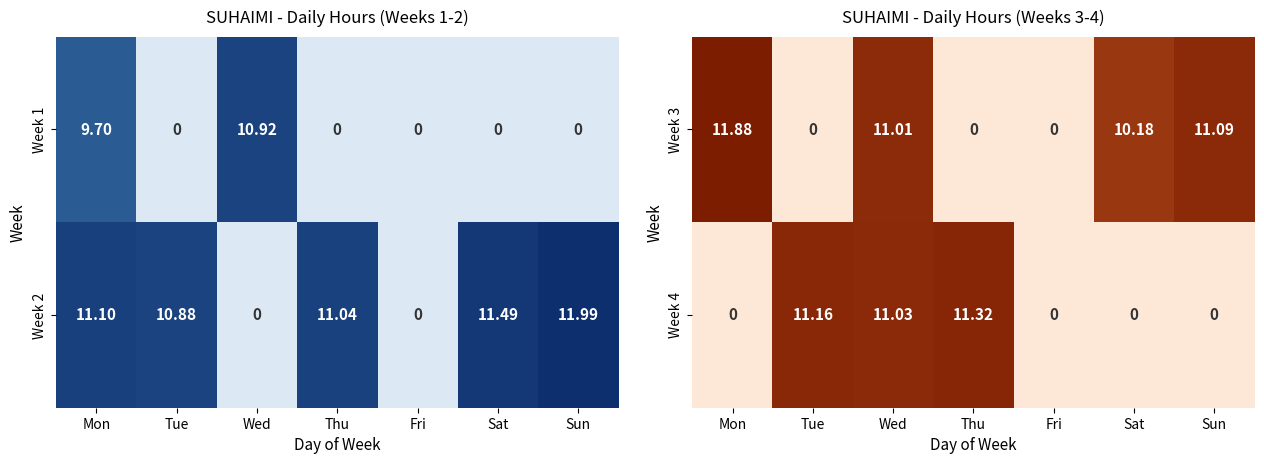

What is the sum of all Week 3 values?

44.2